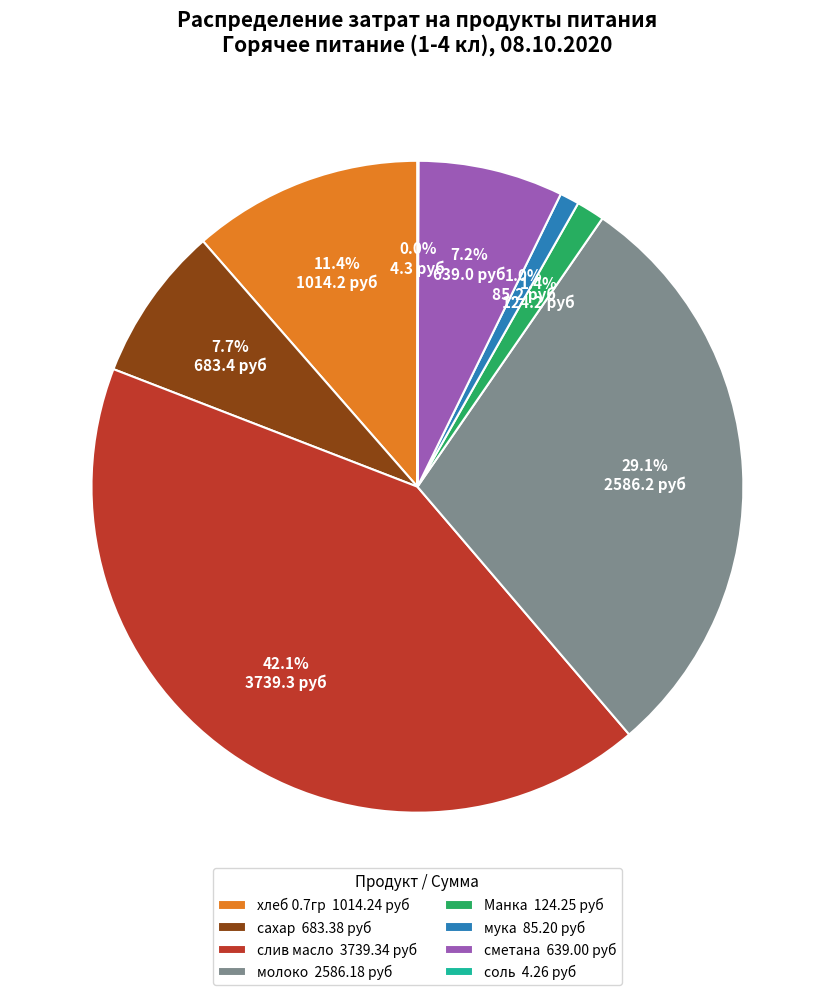

Is there a majority slice in this chart?

No